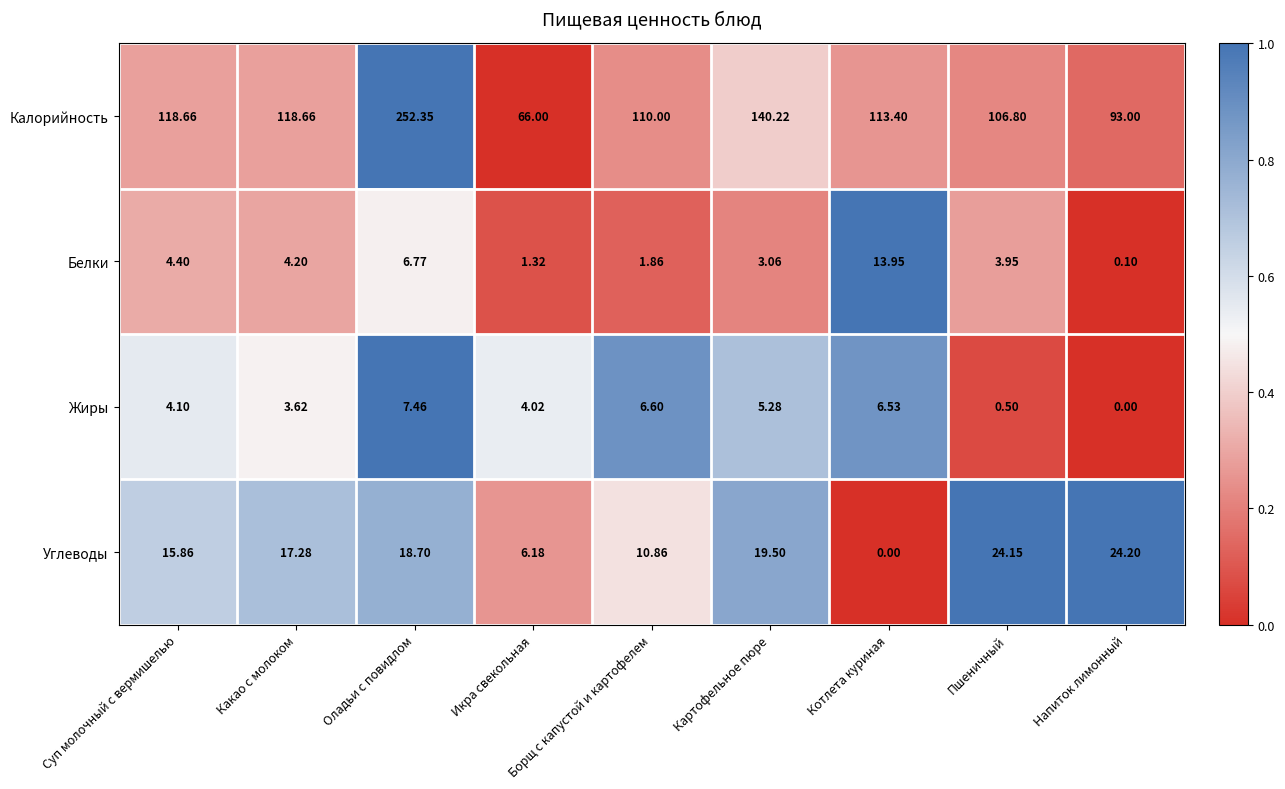

Which series has the largest range (max minus min)?

Калорийность